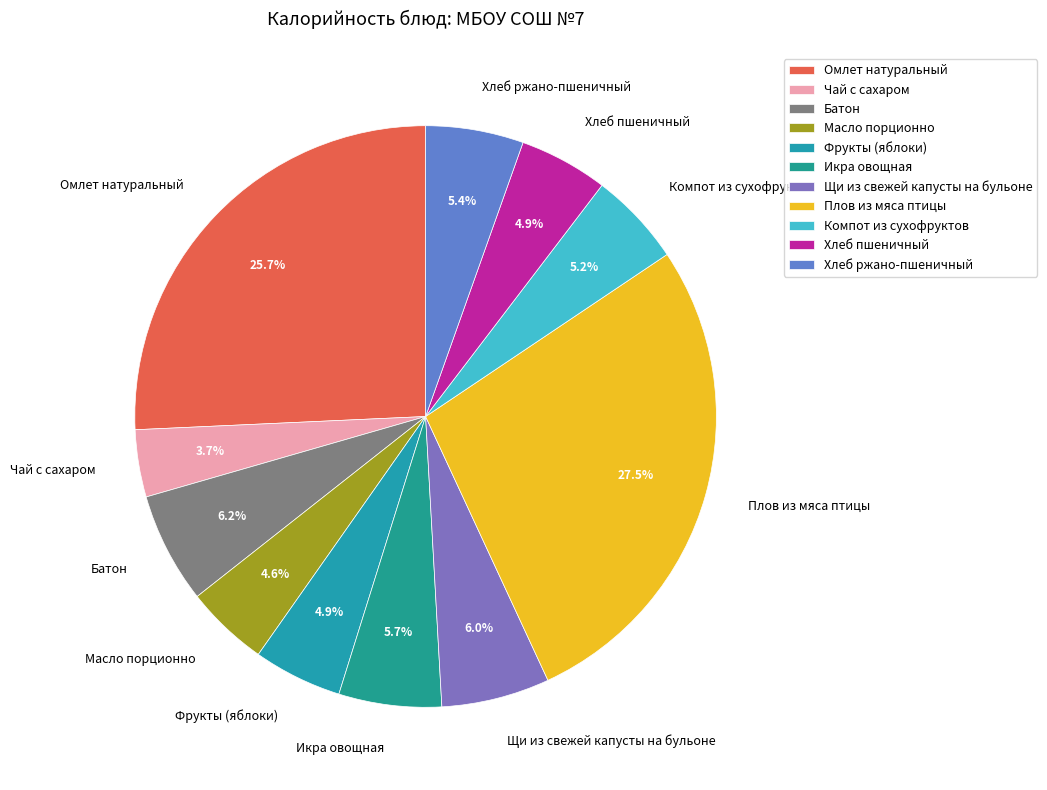

To the nearest percent, what portion does Чай с сахаром represent?

4%